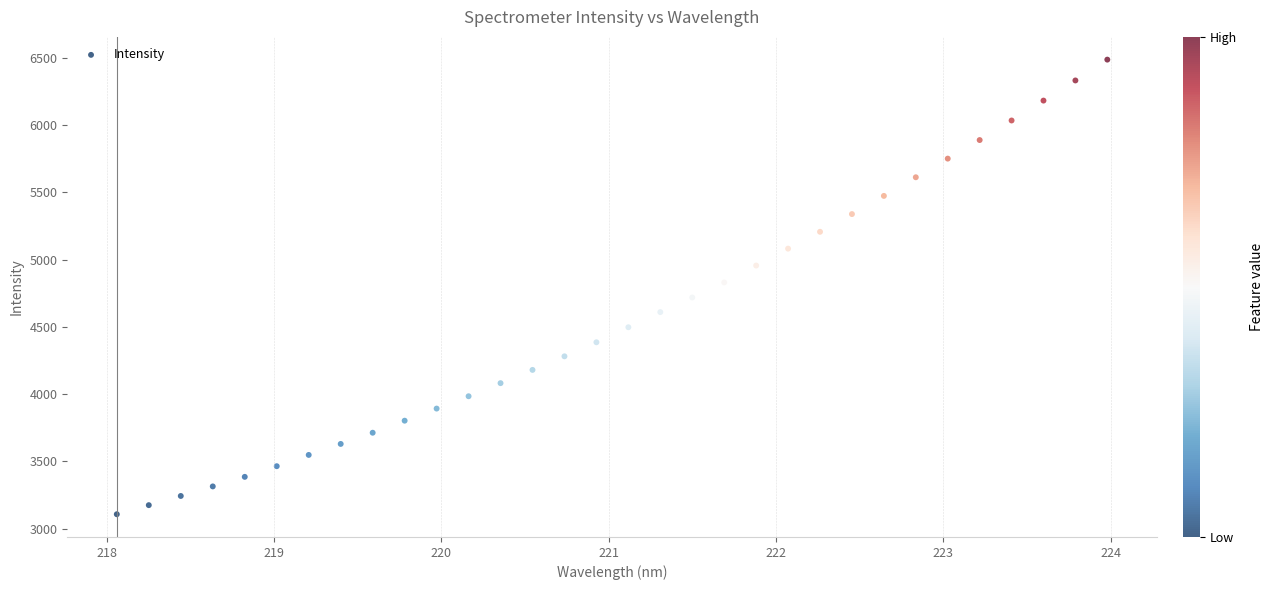

What is the range of X values (max minus min)?

5.9